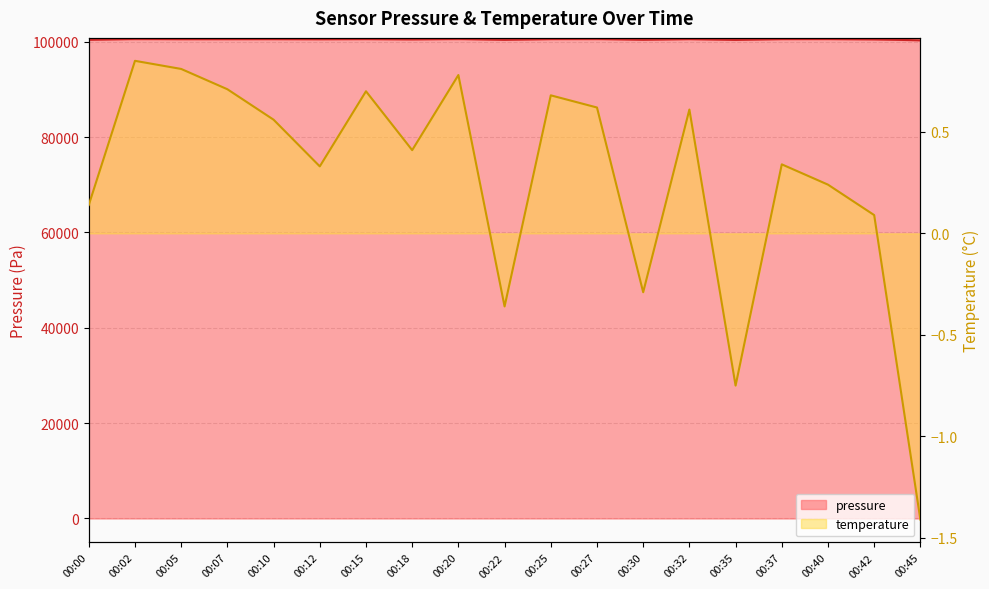

True or false: pressure and temperature cross at least once.

False